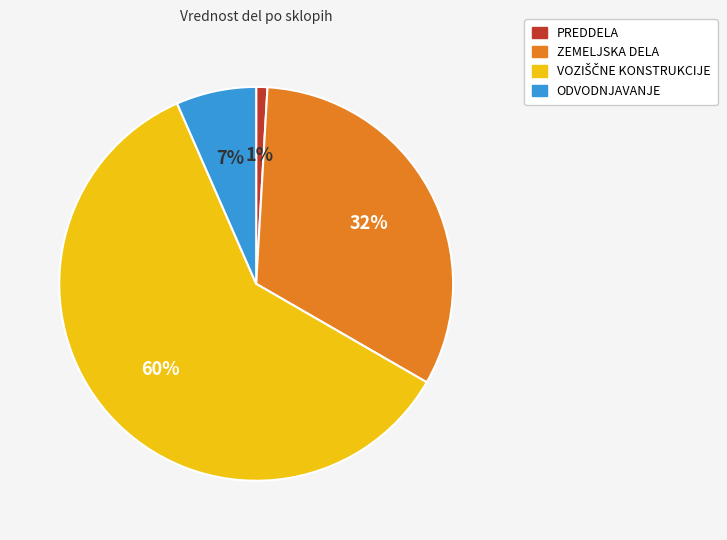

Does any single category account for the majority?

Yes